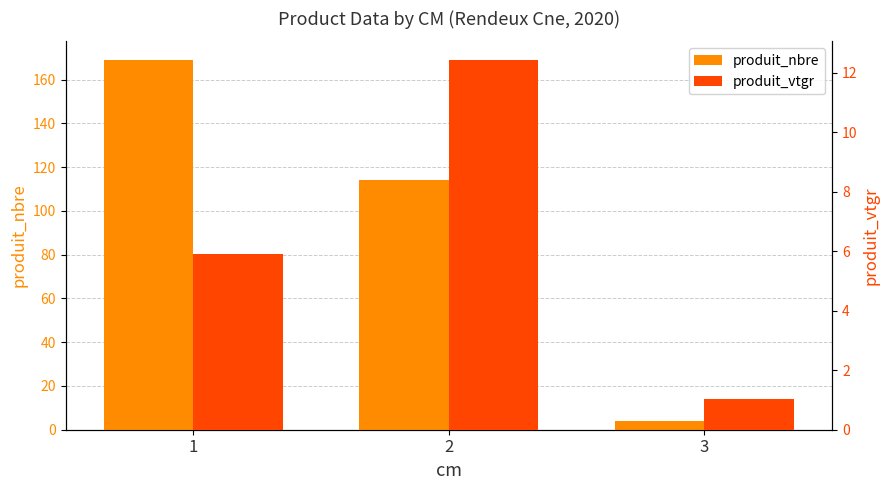

Count the produit_nbre values in the range 4 to 169.

3